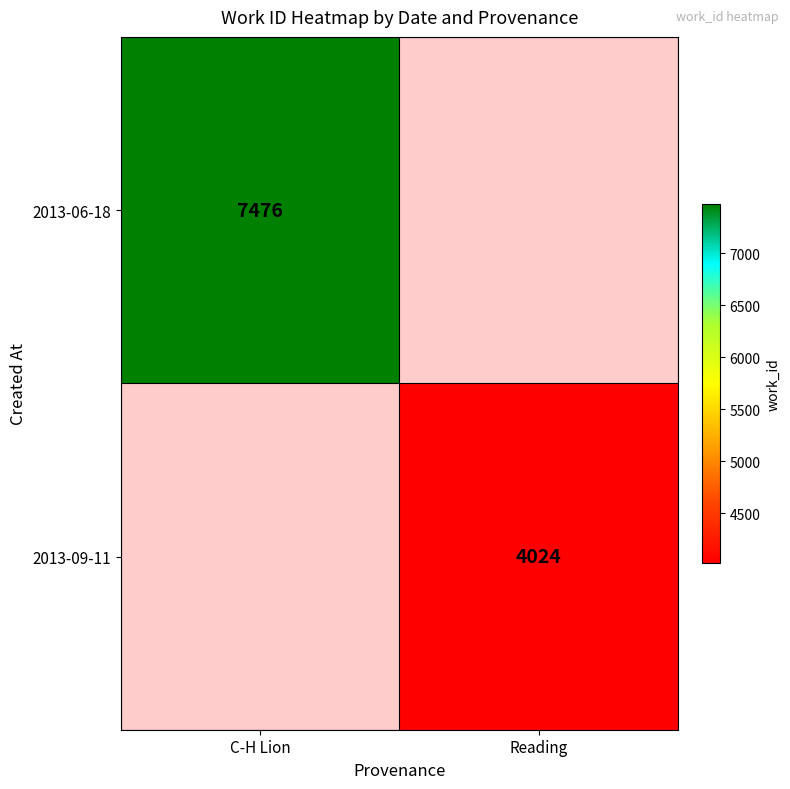

Is it true that 2013-09-11 equals 4024 at Reading?

True